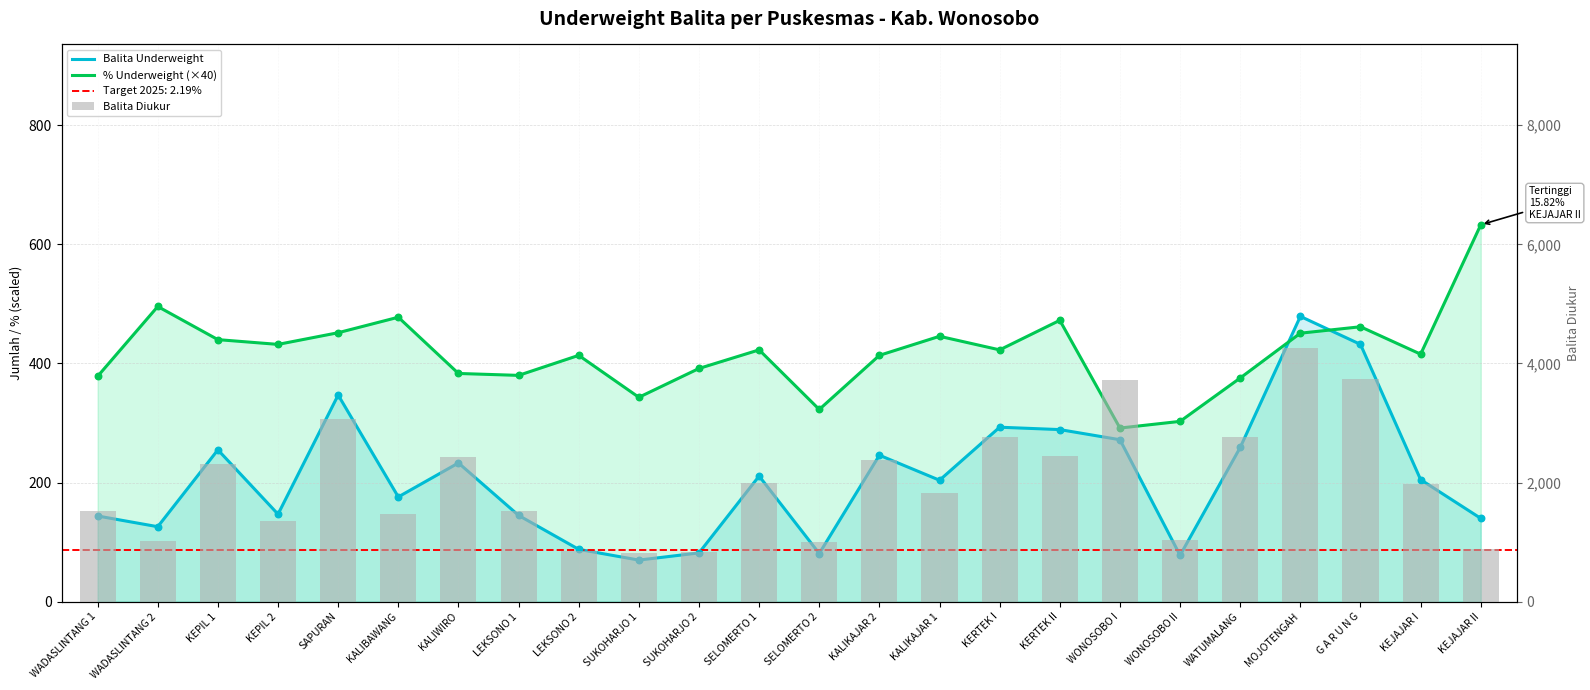

At how many categories does at least one series exceed 3747?

1